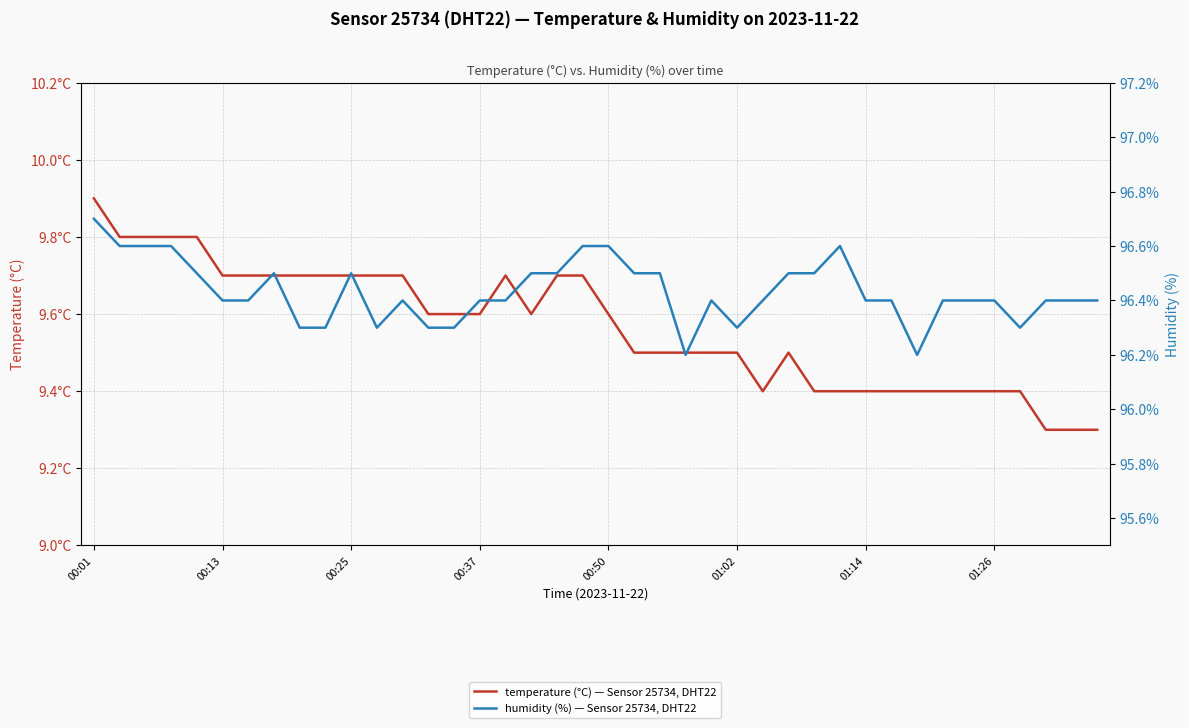

Is this an area chart (filled region under the line)?

No